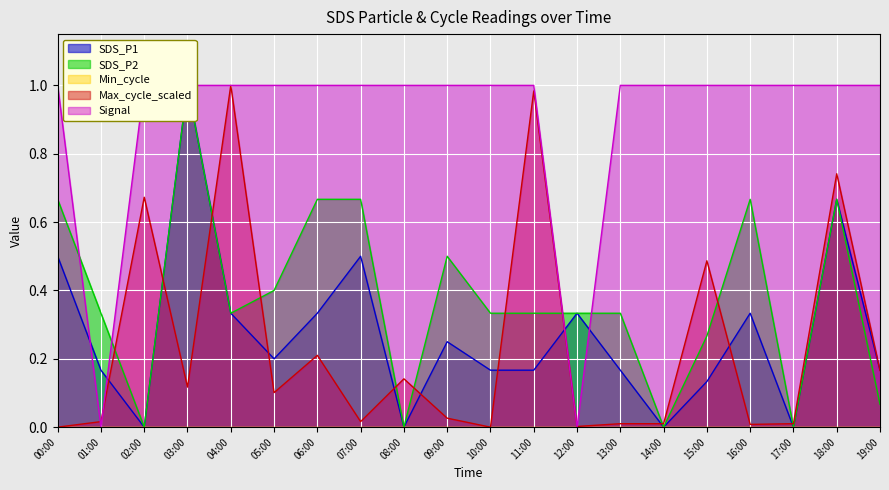

At which category is the sum across all series the highest?

03:00